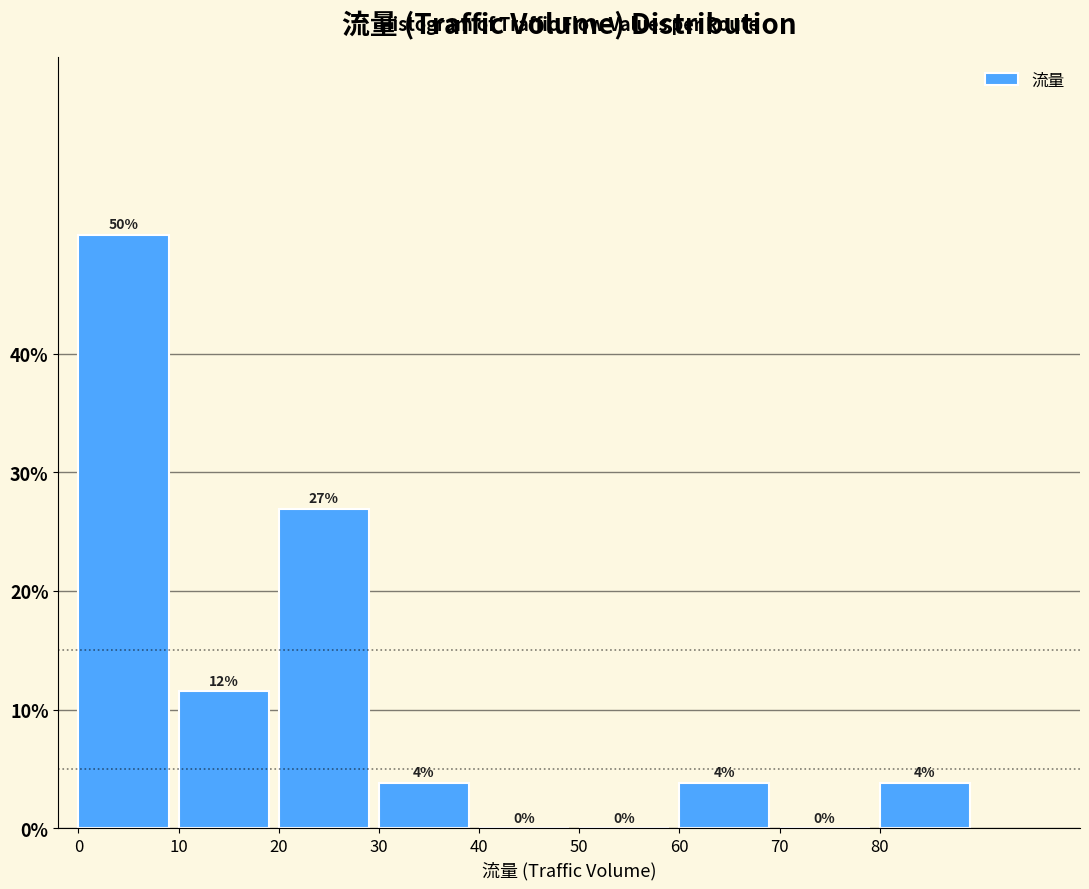

Which range on the x-axis has the tallest bar?

0 to 10